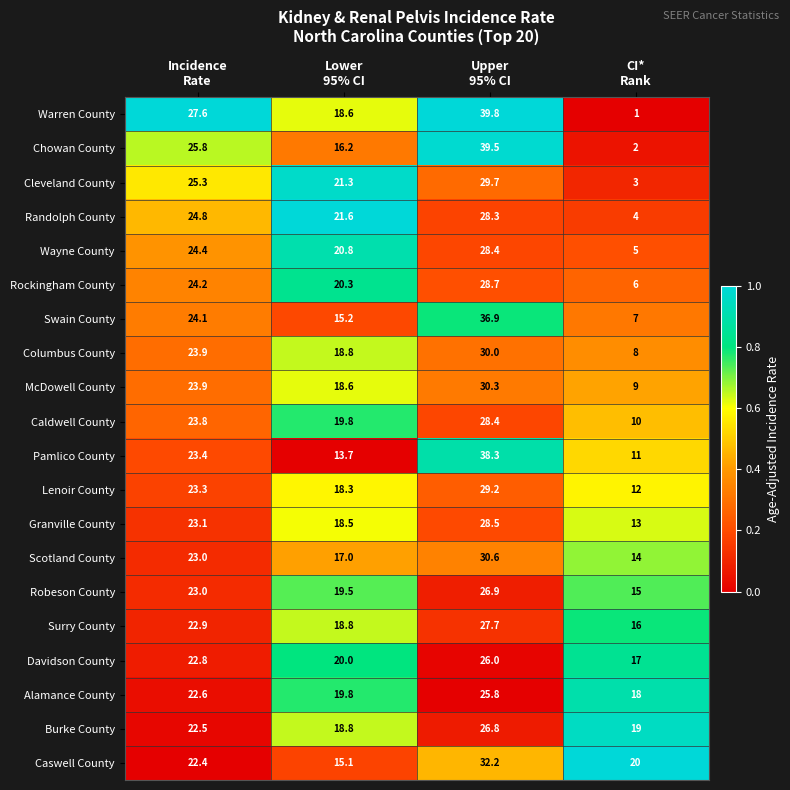

Which series has the largest range (max minus min)?

Warren County